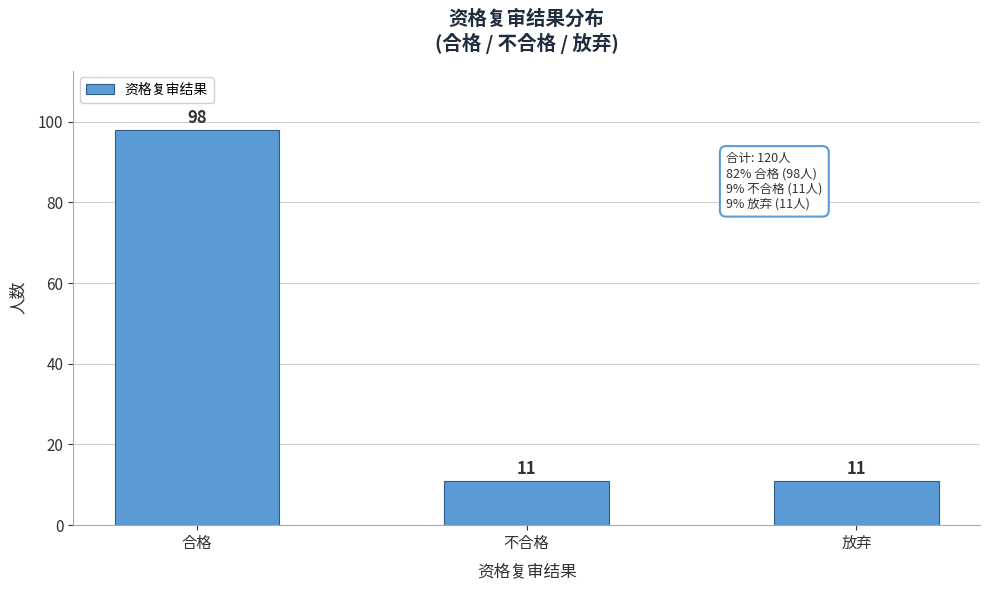

Reading right to left, transcribe all the data shown in this chart.

放弃=11	不合格=11	合格=98